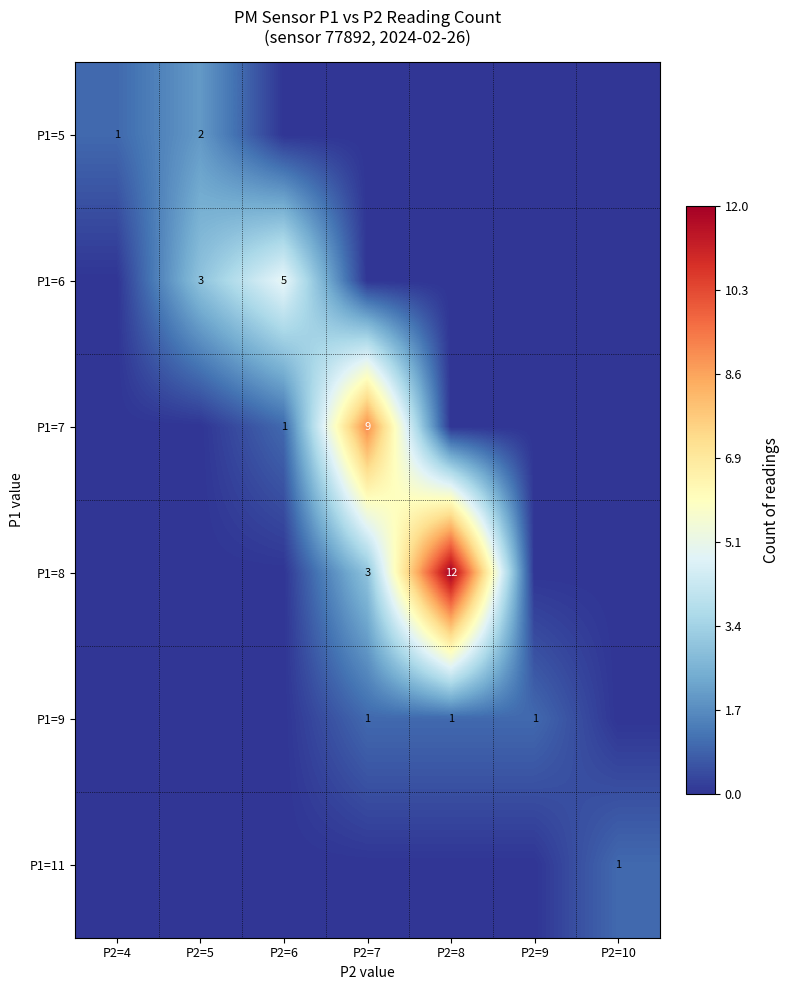

The value of P1=6 at P2=6 is 1. True or false?

False